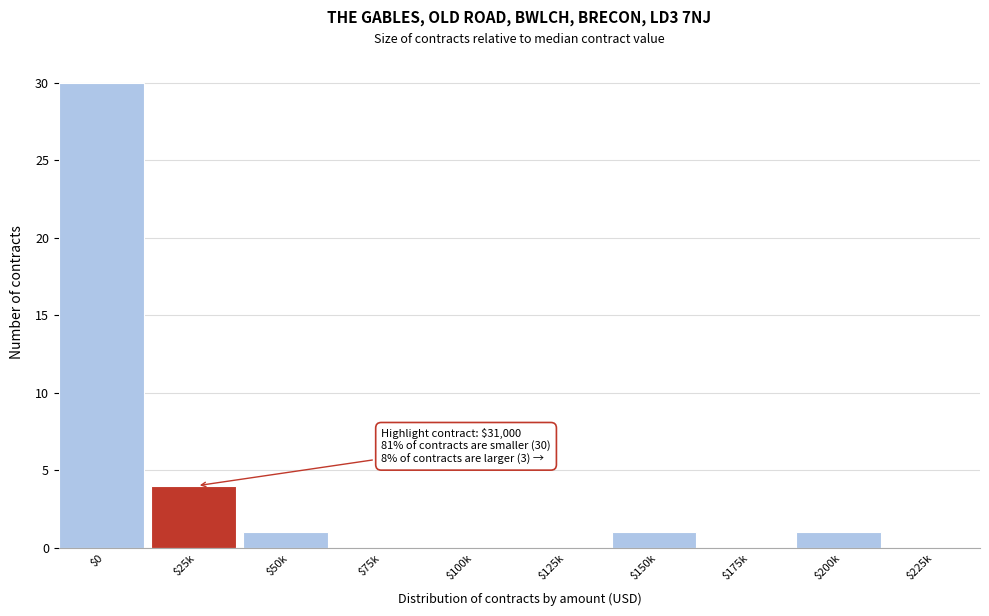

Is it true that the value at $0 is 40?

False